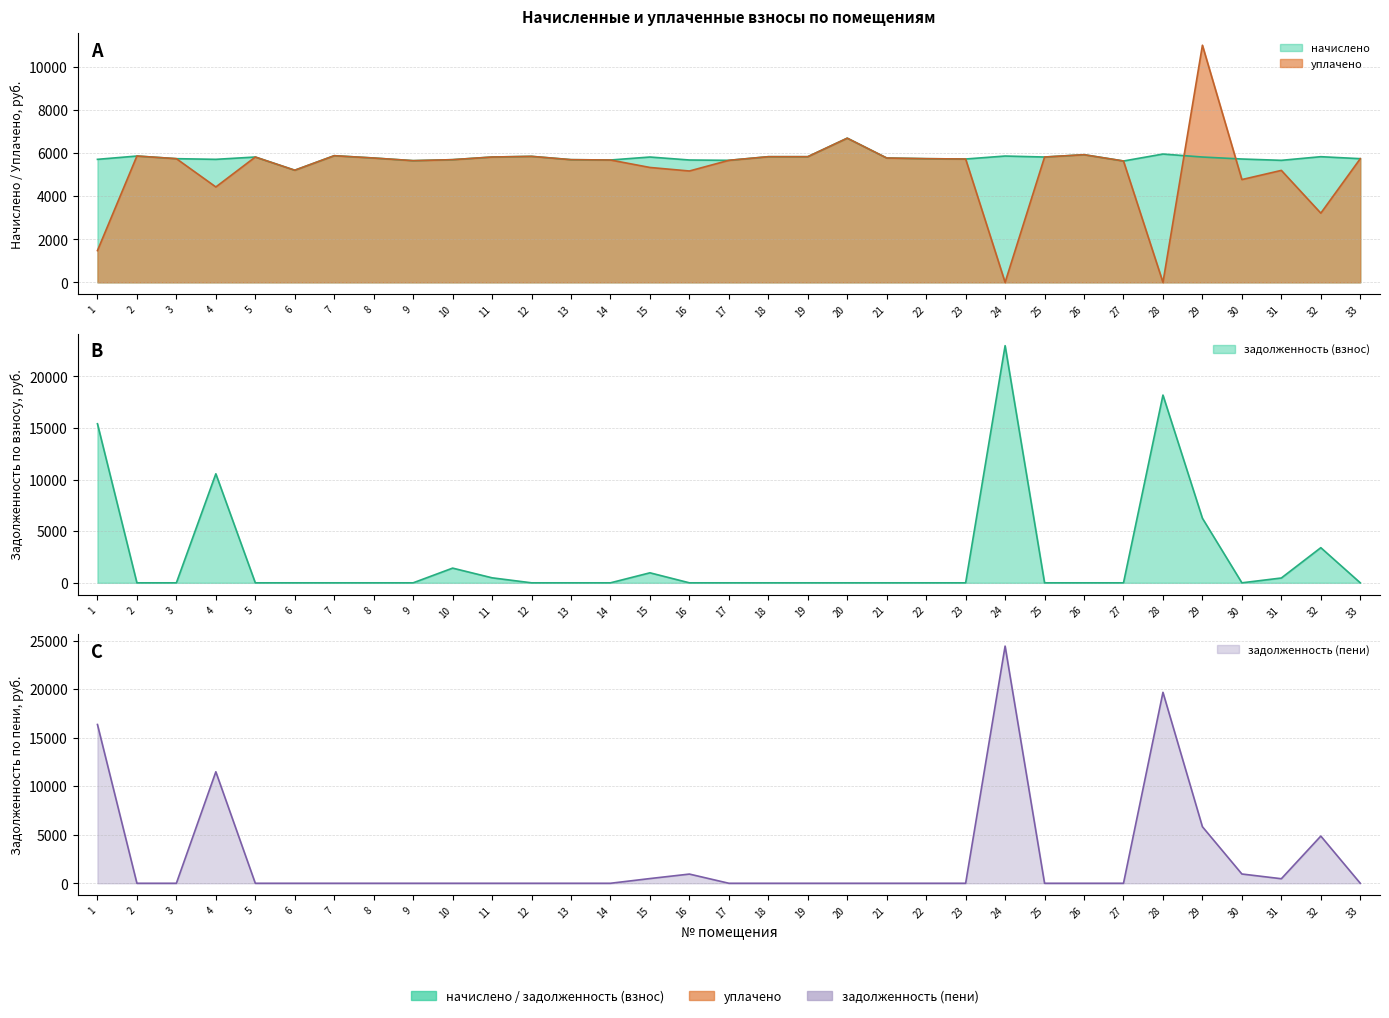

How many intersections are there between начислено and задолженность (пени)?

7